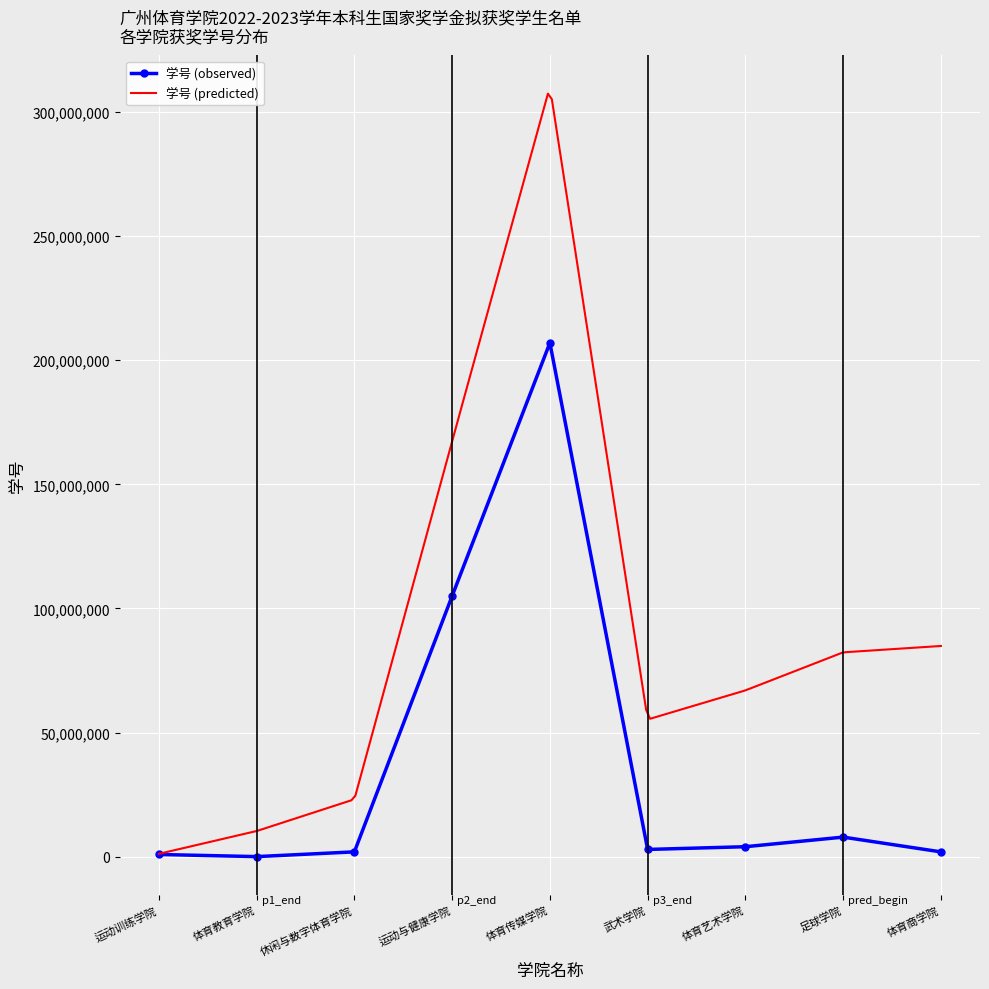

What position from the left is 体育传媒学院?

5